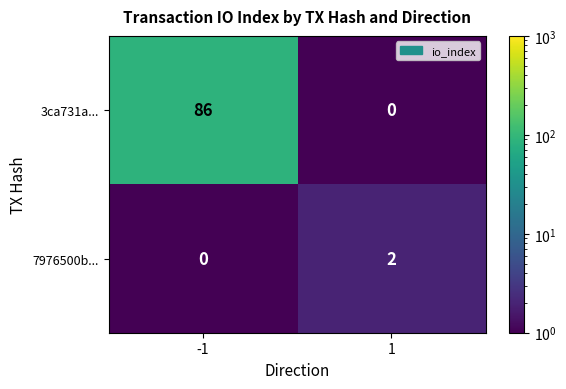

What is the average value of the 3ca731a... series?

43